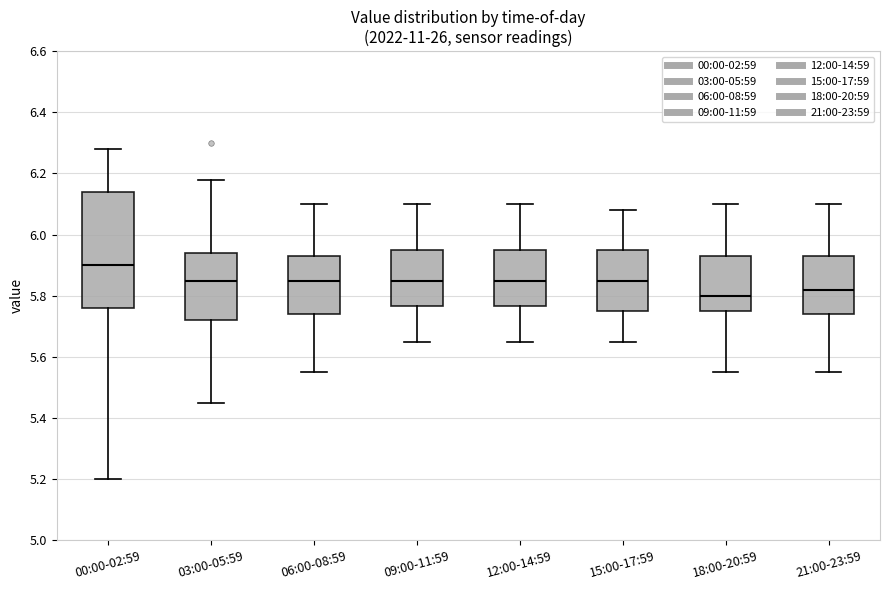

Reading left to right, read every box against the y-axis: the position of its median line, the range the box covers, and the ends of its whiskers. The values are not printed on the chart, so give them approximately, as read against the axis.

00:00-02:59: median 5.90, box 5.76 to 6.14, whiskers 5.20 to 6.28
03:00-05:59: median 5.86, box 5.72 to 5.94, whiskers 5.46 to 6.18
06:00-08:59: median 5.86, box 5.74 to 5.94, whiskers 5.56 to 6.10
09:00-11:59: median 5.86, box 5.76 to 5.96, whiskers 5.66 to 6.10
12:00-14:59: median 5.86, box 5.76 to 5.96, whiskers 5.66 to 6.10
15:00-17:59: median 5.86, box 5.76 to 5.96, whiskers 5.66 to 6.08
18:00-20:59: median 5.80, box 5.76 to 5.94, whiskers 5.56 to 6.10
21:00-23:59: median 5.82, box 5.74 to 5.94, whiskers 5.56 to 6.10